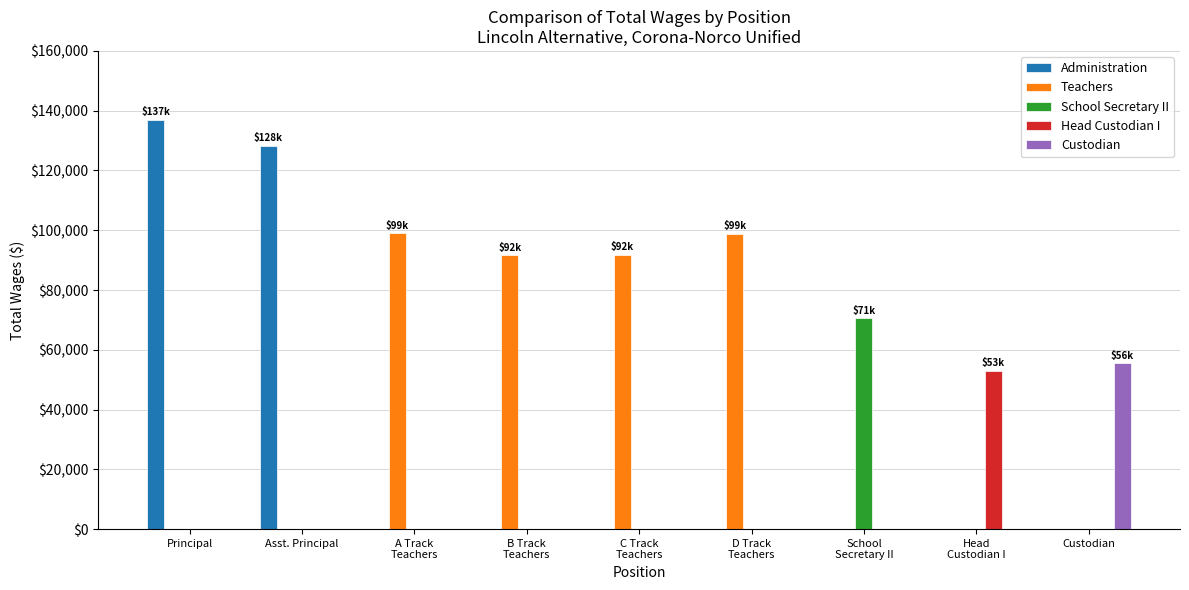

Are the bars grouped side by side (vs. stacked)?

Yes